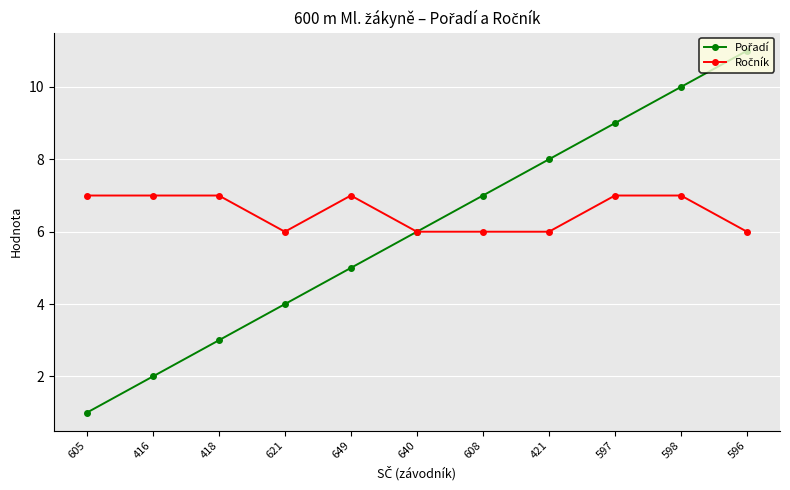

What is the maximum value shown in the chart?

11